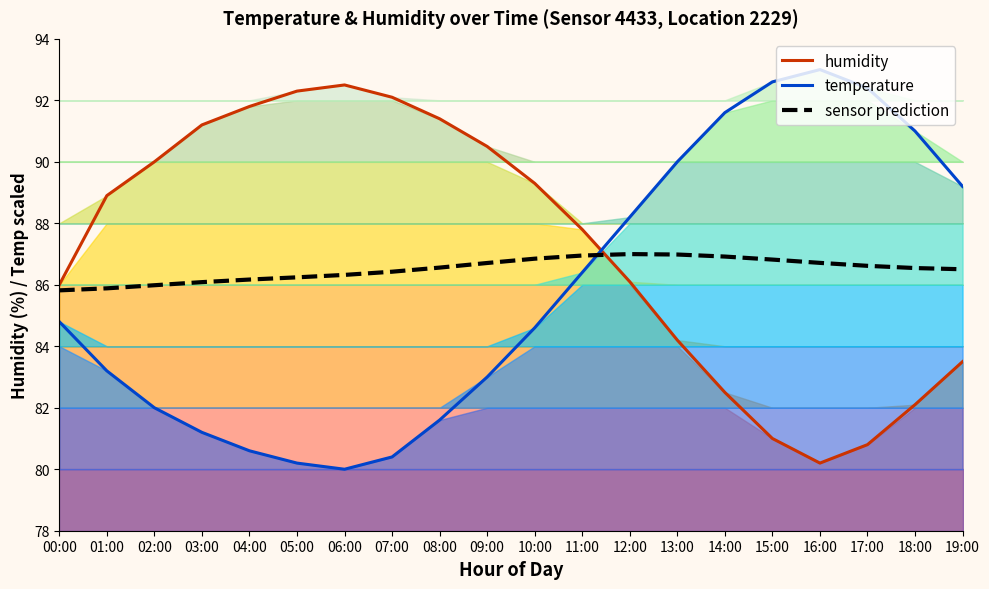

Does the chart have visible grid lines?

No